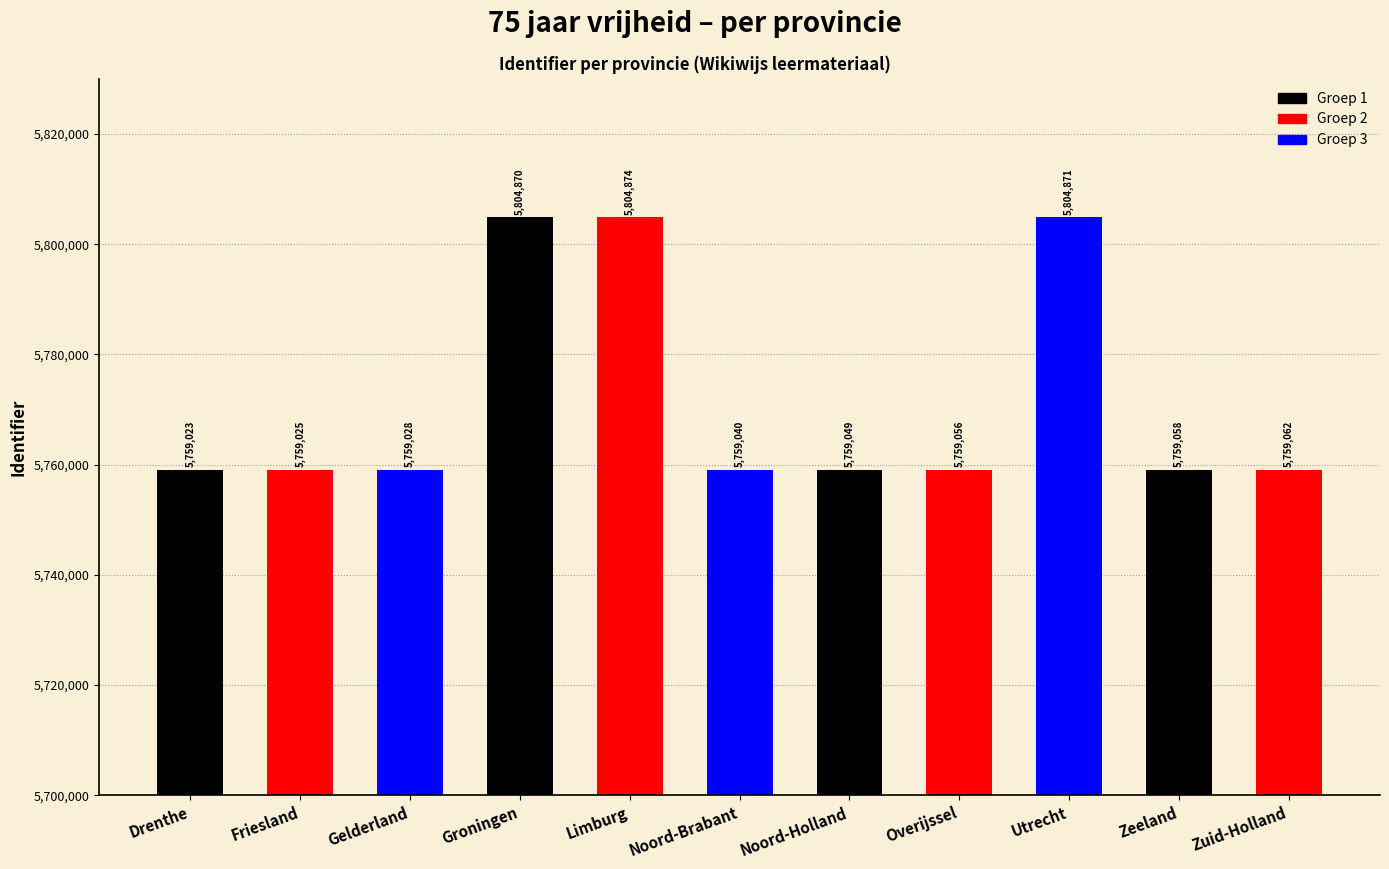

Reading left to right, what are all the values shown in this chart?

Drenthe=5759023	Friesland=5759025	Gelderland=5759028	Groningen=5804870	Limburg=5804874	Noord-Brabant=5759040	Noord-Holland=5759049	Overijssel=5759056	Utrecht=5804871	Zeeland=5759058	Zuid-Holland=5759062